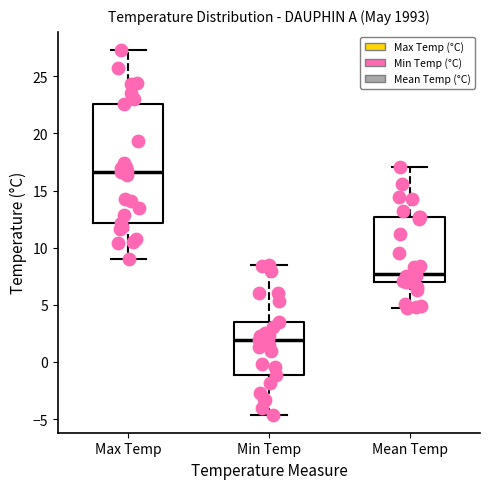

Where is the lower edge of the box for Max Temp on the y-axis? The values are not printed on the chart, so give them approximately, as read against the axis.

12.0